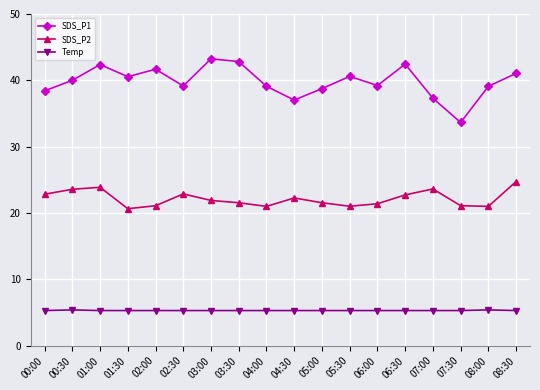

True or false: SDS_P2 and Temp cross at least once.

False